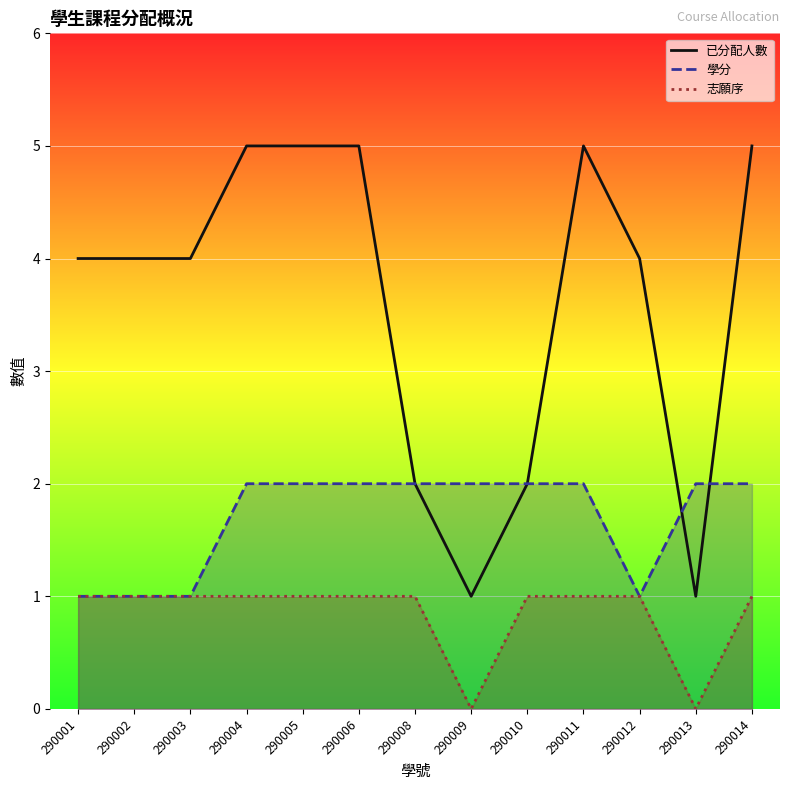

What is the value of the 志願序 point at the 11th from the left?

1